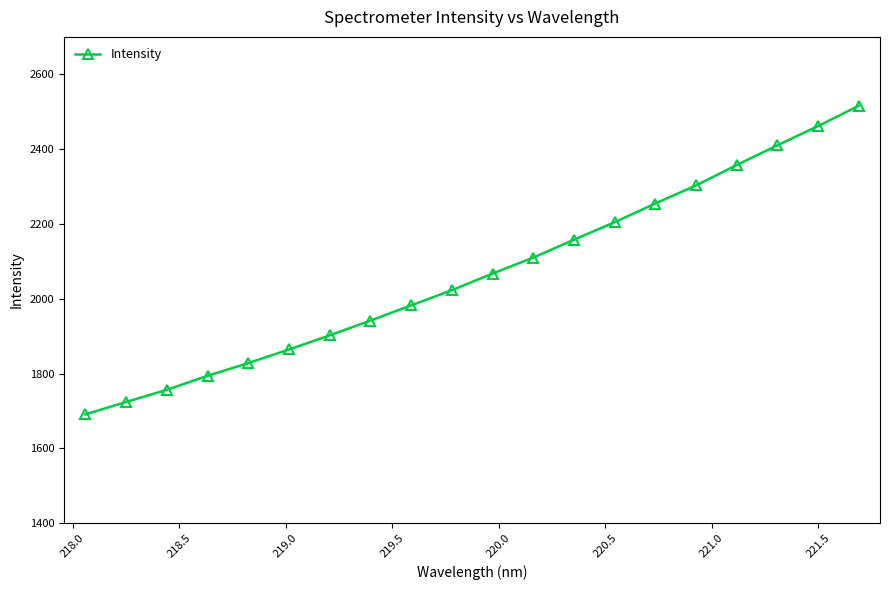

What is the difference between the second highest and second lowest values?

737.5